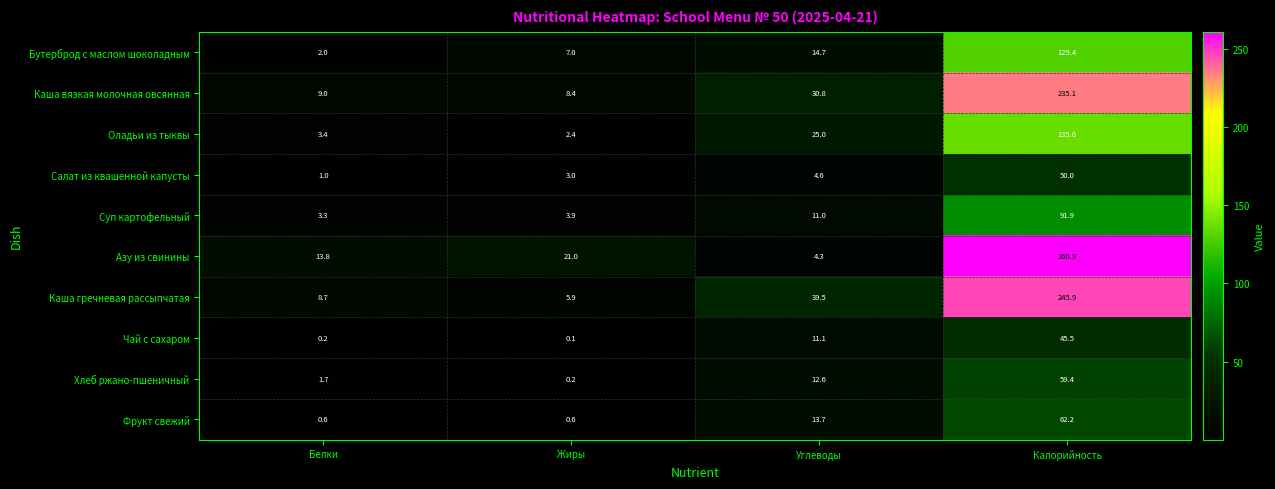

At Жиры, list the series in order from smallest to largest.

Чай с сахаром, Хлеб ржано-пшеничный, Фрукт свежий, Оладьи из тыквы, Салат из квашенной капусты, Суп картофельный, Каша гречневая рассыпчатая, Бутерброд с маслом шоколадным, Каша вязкая молочная овсянная, Азу из свинины